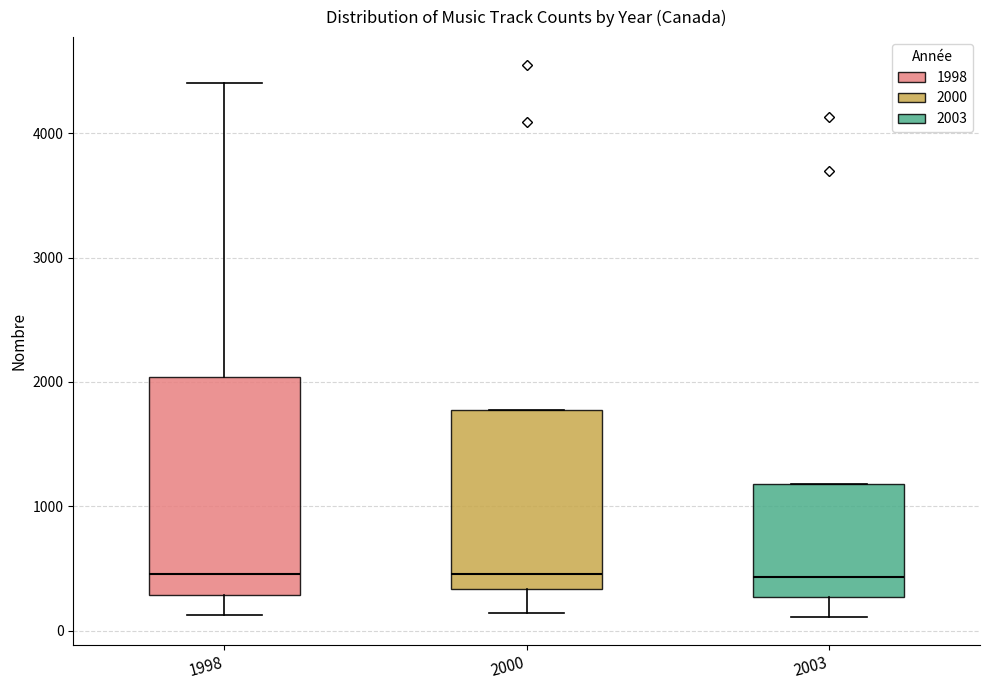

Reading left to right, read every box against the y-axis: the position of its median line, the range the box covers, and the ends of its whiskers. The values are not printed on the chart, so give them approximately, as read against the axis.

1998: median 500, box 300 to 2000, whiskers 100 to 4400
2000: median 500, box 300 to 1800, whiskers 100 to 1800
2003: median 400, box 300 to 1200, whiskers 100 to 1200